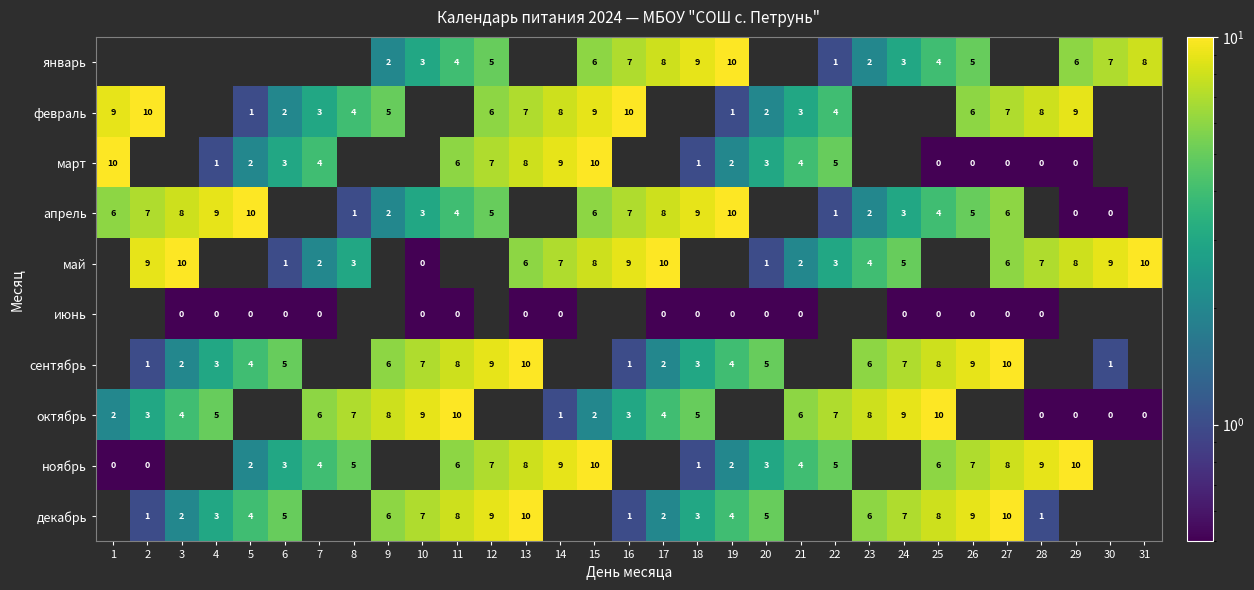

Is the value of февраль at 13 greater than the value of апрель at 23?

Yes